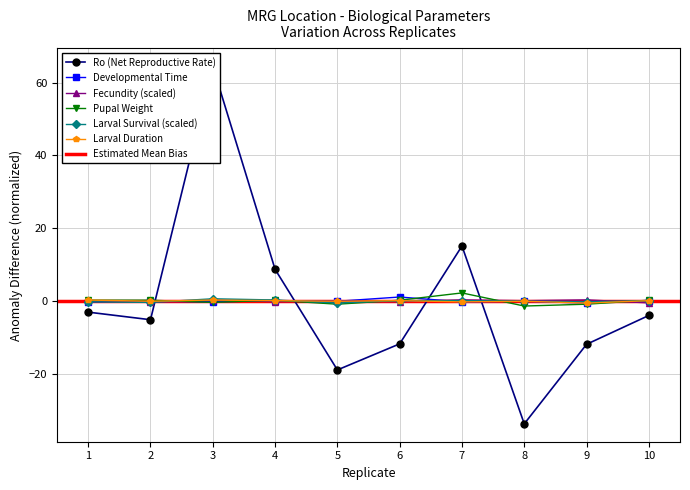

Reading right to left, extract all data points from this chart.

Ro: -3.9	-11.9	-33.7	15.1	-11.7	-18.9	8.7	64.5	-5.1	-3.0
developmental_time: 0.1	-0.6	-0.0	-0.2	1.1	-0.0	0.1	-0.2	-0.0	-0.2
fecundity: -0.5	0.3	0.1	0.3	-0.2	0.0	-0.2	0.3	-0.3	0.1
pupal_weight: 0.2	-0.9	-1.4	2.2	0.2	-0.9	0.2	-0.4	0.2	0.2
larval_survival: 0.1	-0.2	-0.0	0.1	0.1	-0.5	0.3	0.6	-0.4	-0.2
larval_duration: 0.1	-0.6	-0.0	-0.2	0.1	-0.0	0.1	0.3	-0.0	0.3